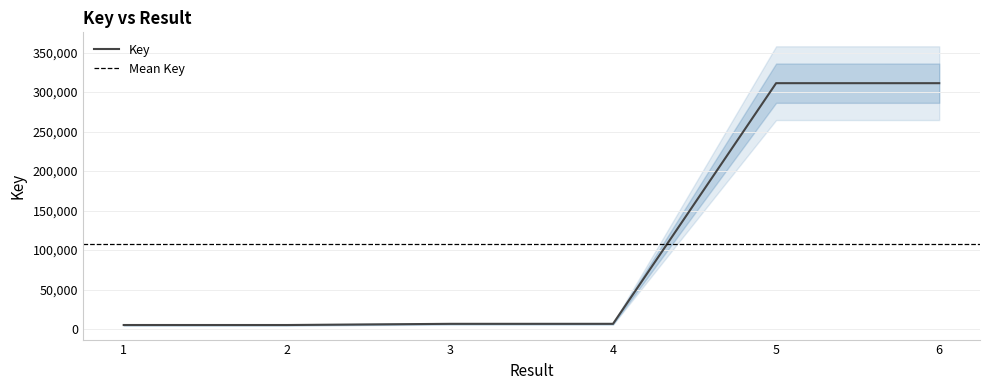

What is the greatest value displayed?

311315